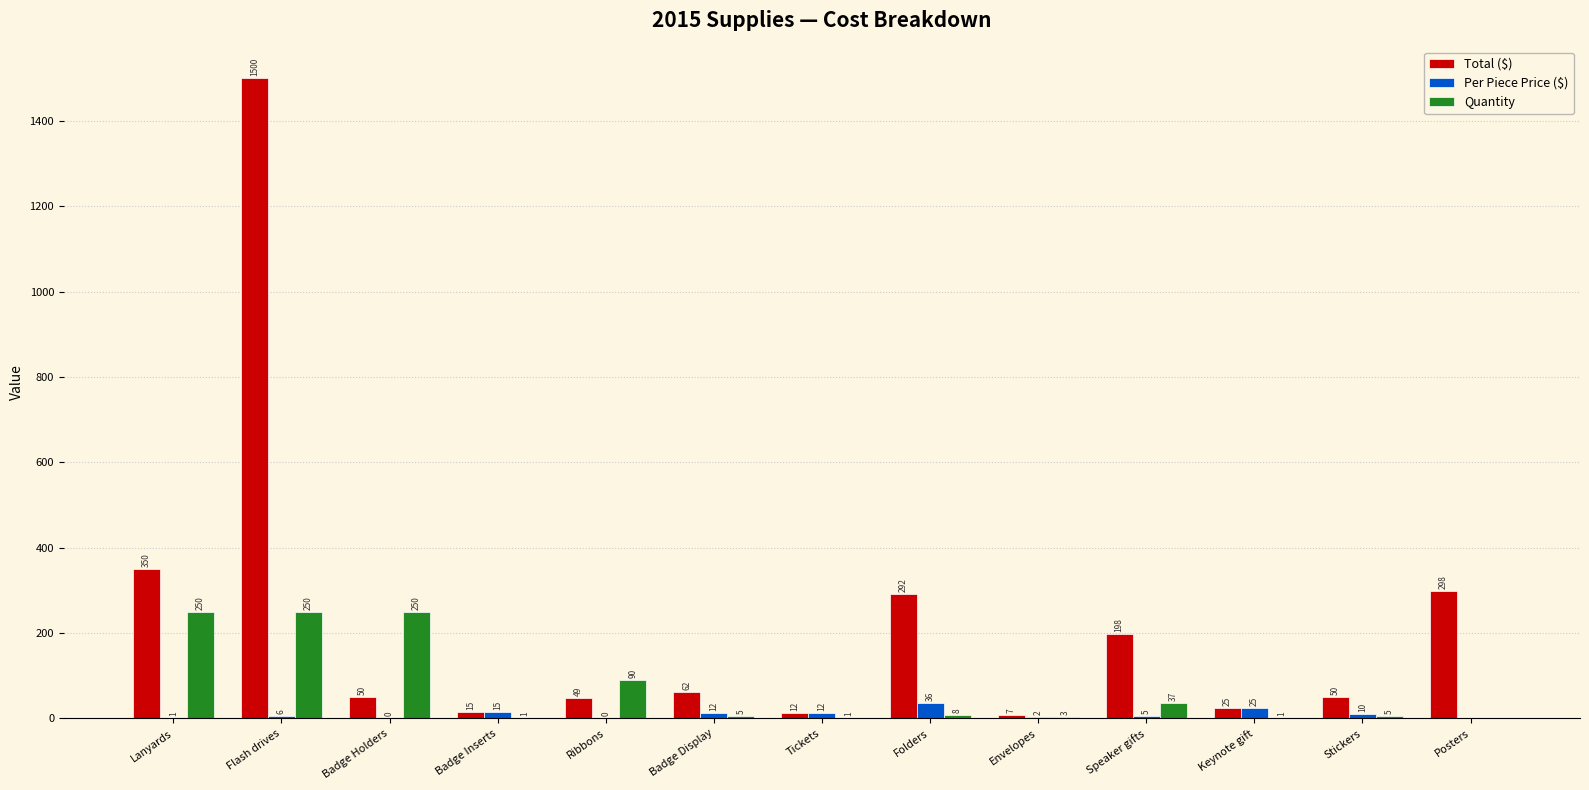

The Total ($) series shows 297.5 at Posters. True or false?

True